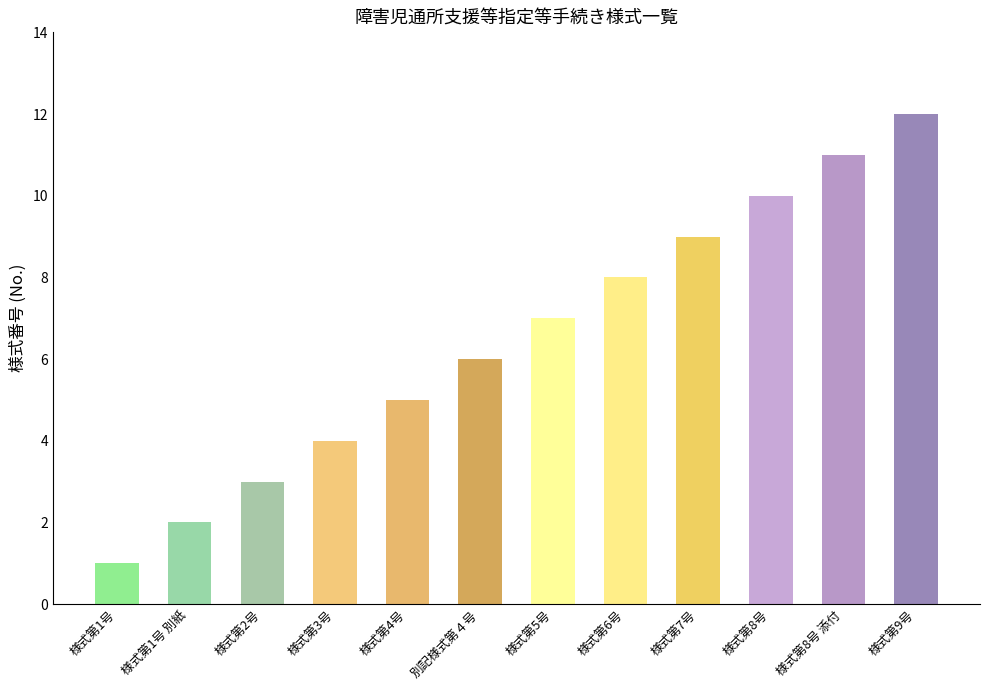

Which label corresponds to the largest value in the chart?

様式第9号